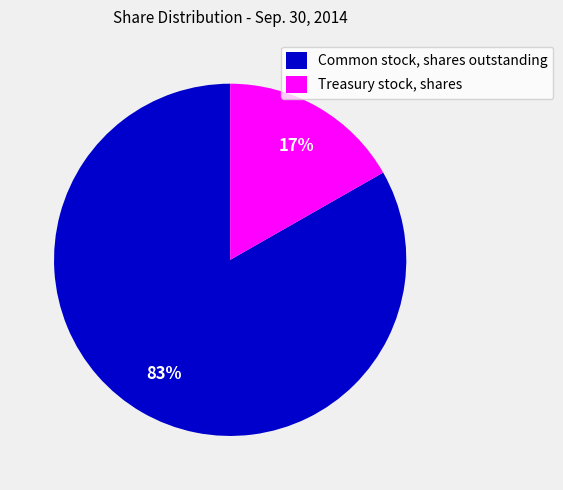

To the nearest percent, what percentage of the pie is Common stock, shares outstanding?

83%